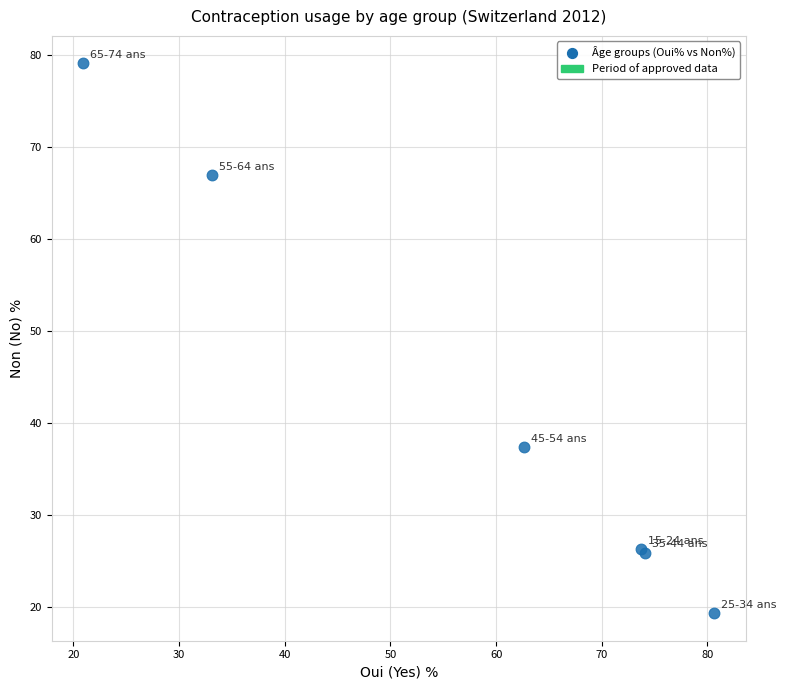

What Y value in the scatter plot is closest to 49?

37.4